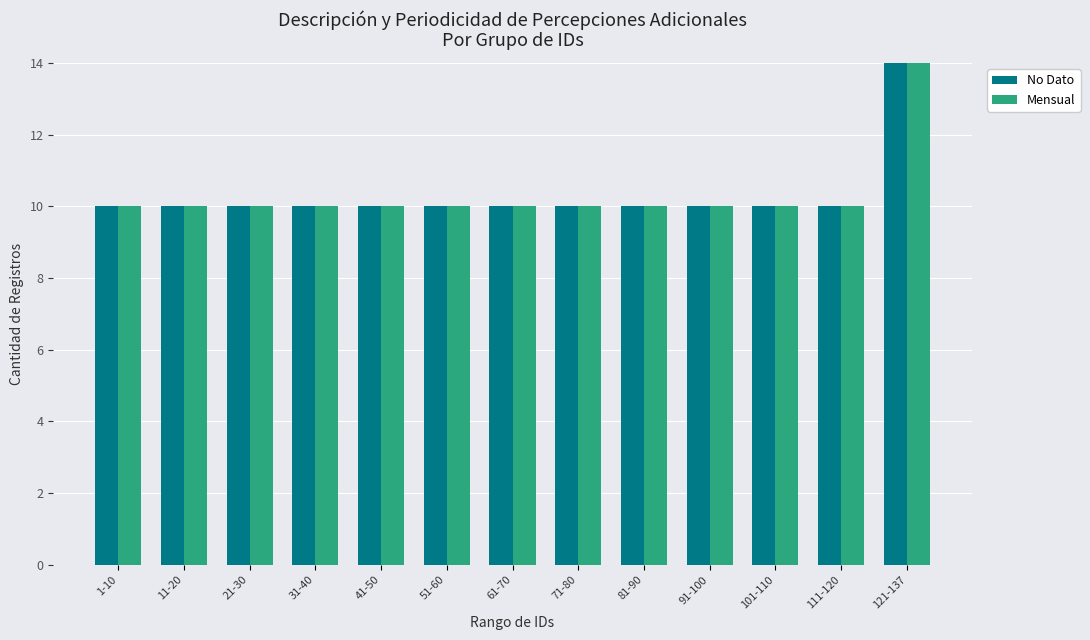

What is the label of the 10th bar from the left?

91-100